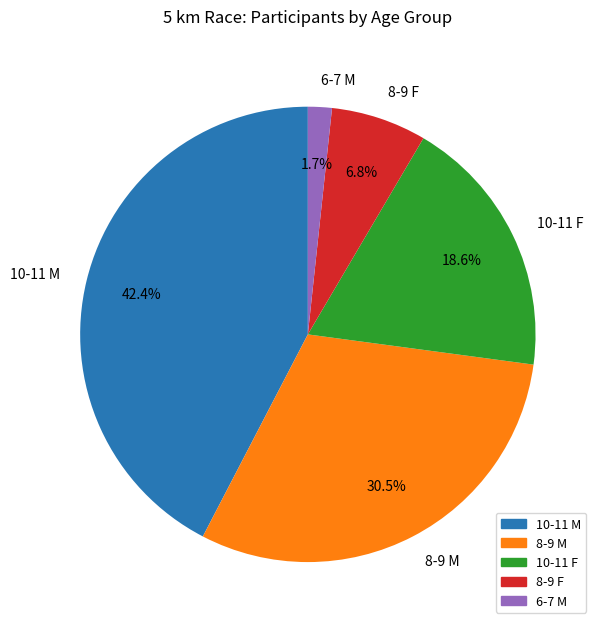

What portion of the pie excludes 6-7 M?

98.3%